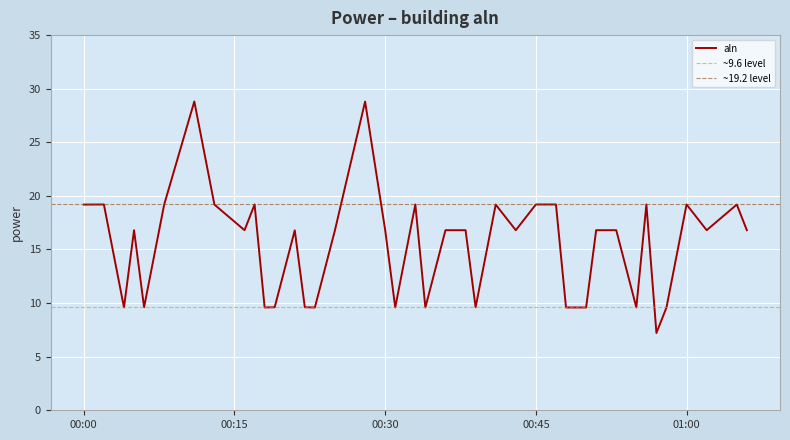

Is it true that the value at 2023-07-10T00:16:00 is 29.2?

False